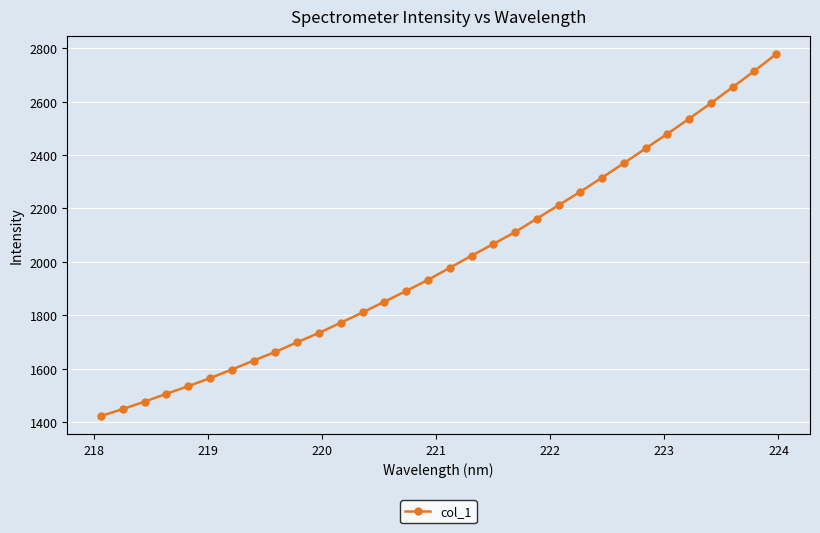

What is the greatest value displayed?

2778.6